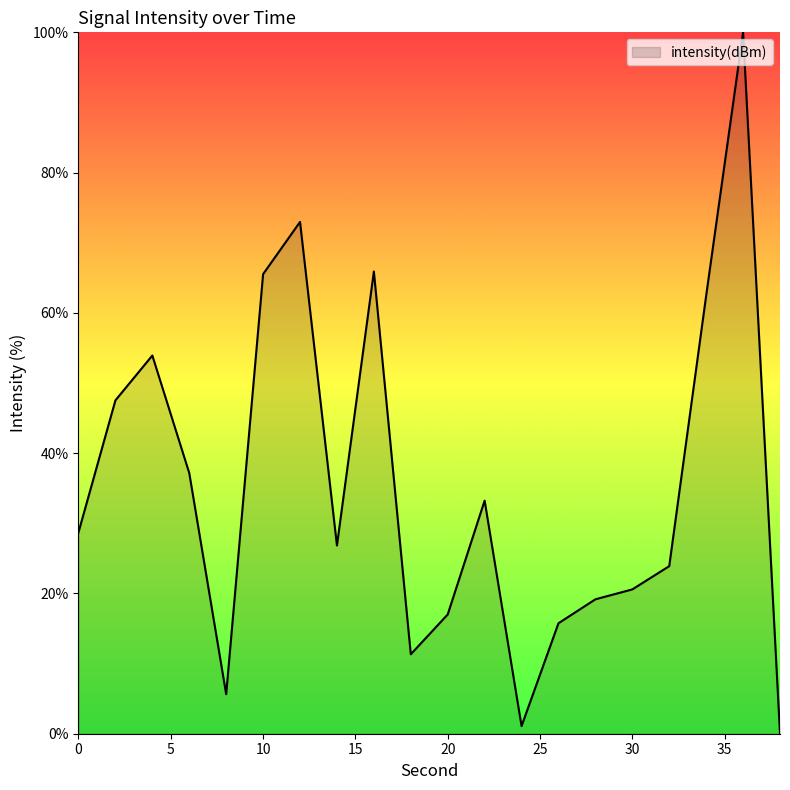

How many lines are shown in the chart?

1